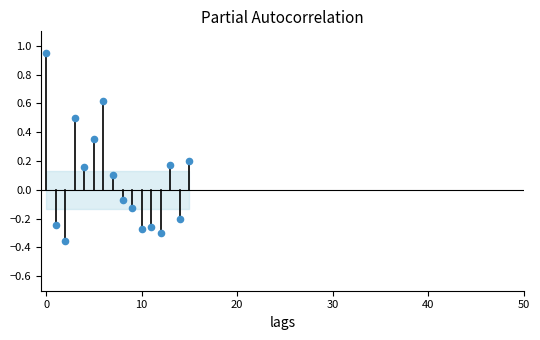

What is the range of Y values (max minus min)?

1.3